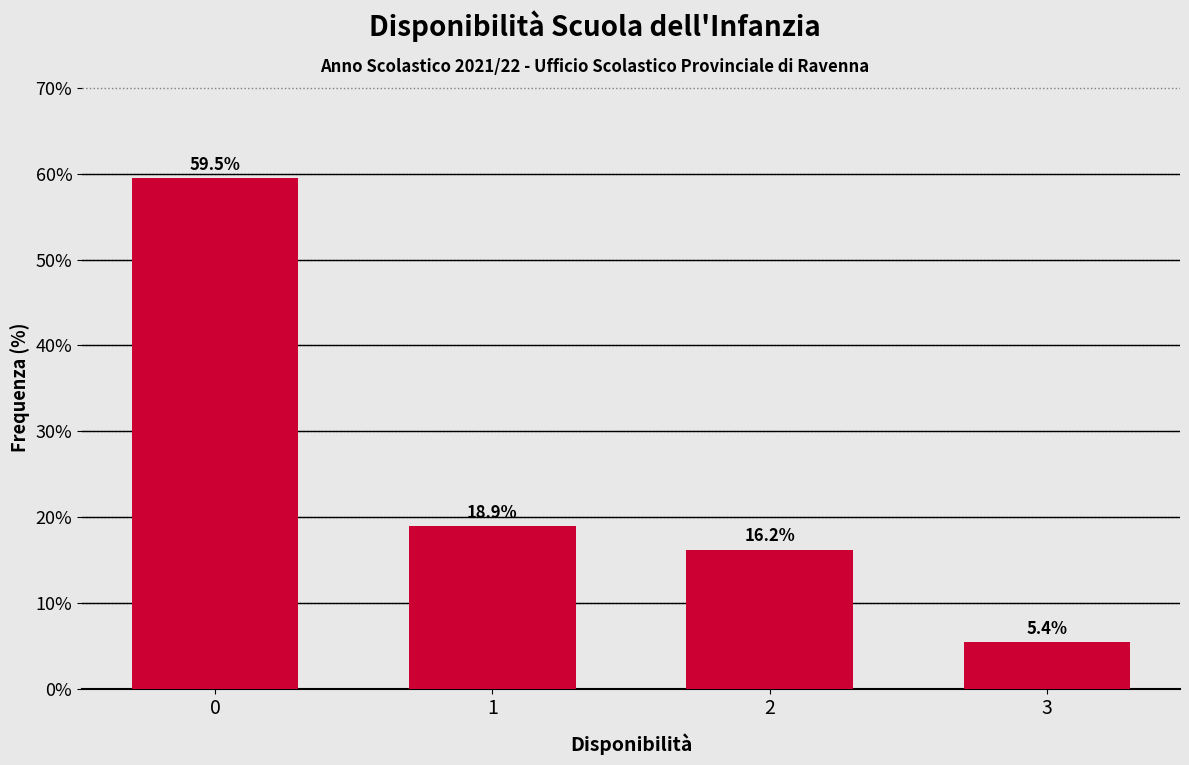

Reading left to right, what are all the values shown in this chart?

0=59.5	1=18.9	2=16.2	3=5.4